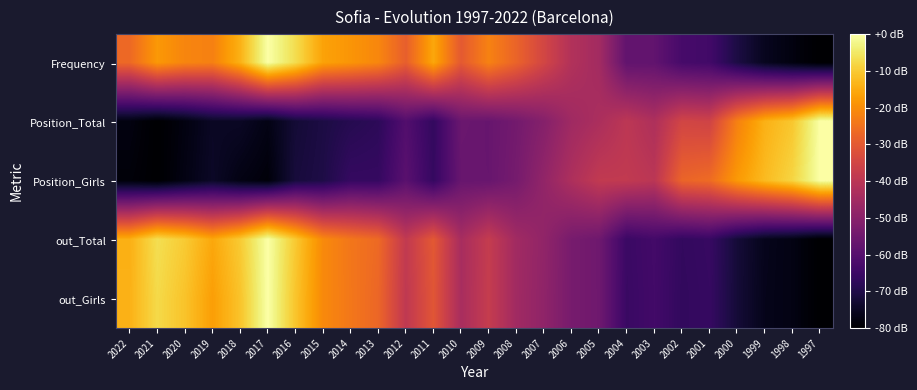

At 2006, list the series in order from smallest to largest.

out_Girls, out_Total, Position_Total, Position_Girls, Frequency